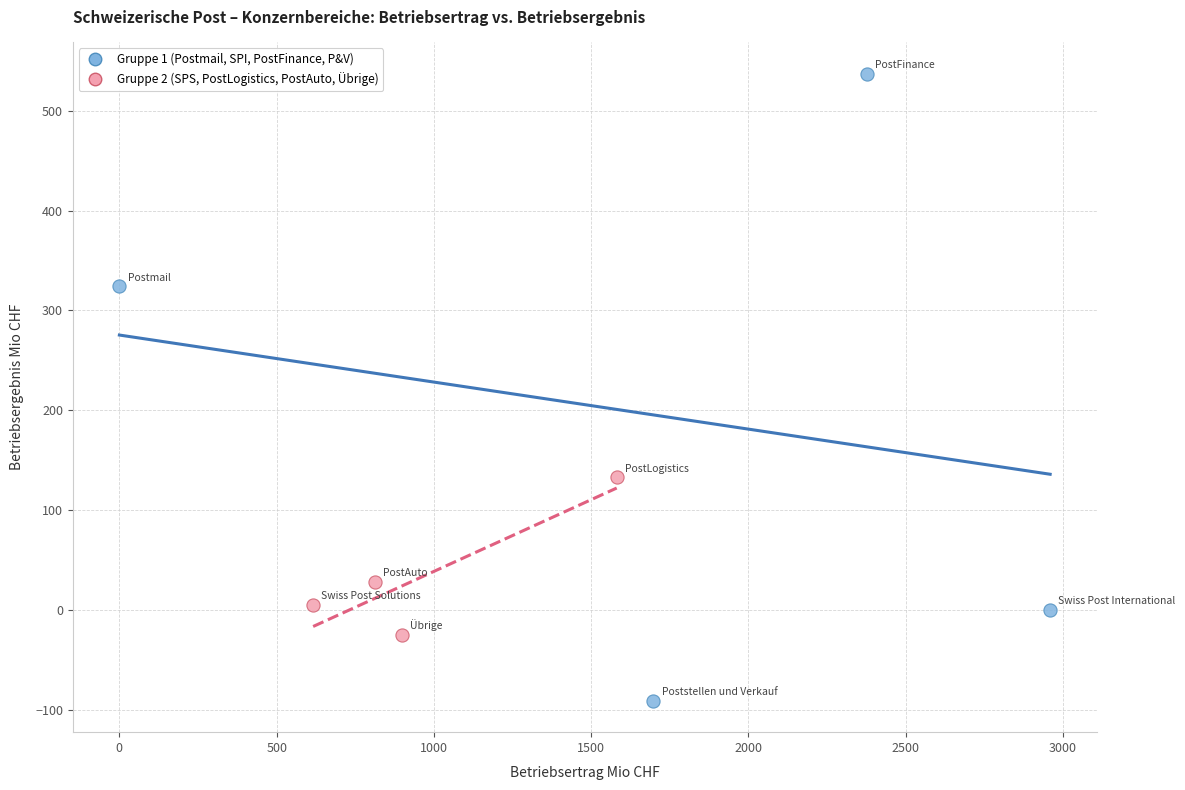

Which series has the widest spread of Y values?

Gruppe 1 (Postmail, SPI, PostFinance, P&V)